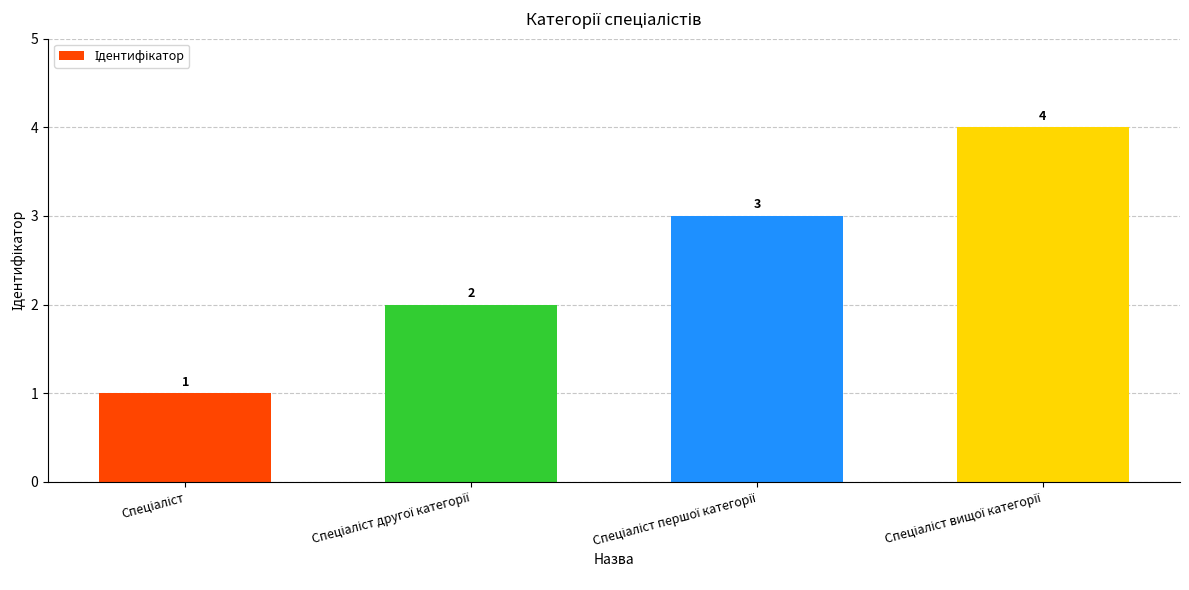

What is the maximum value shown in the chart?

4